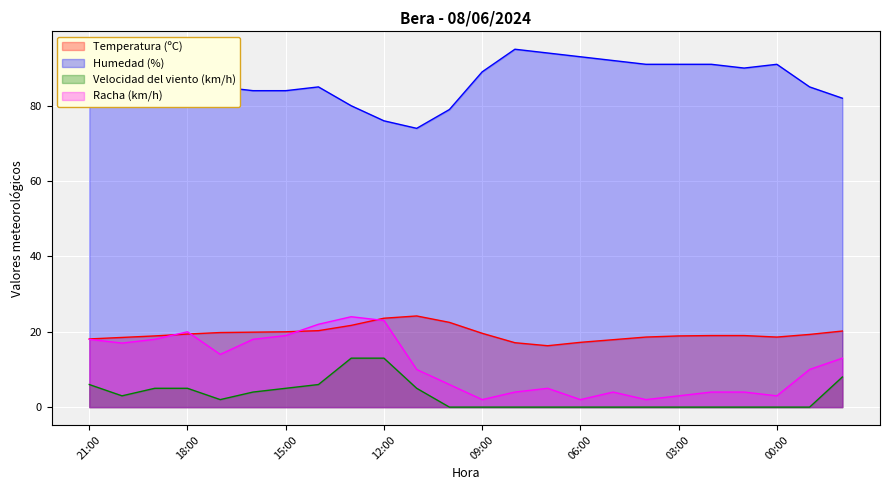

What is the value of the Velocidad del viento (km/h) point at the 3rd from the left?

5.0